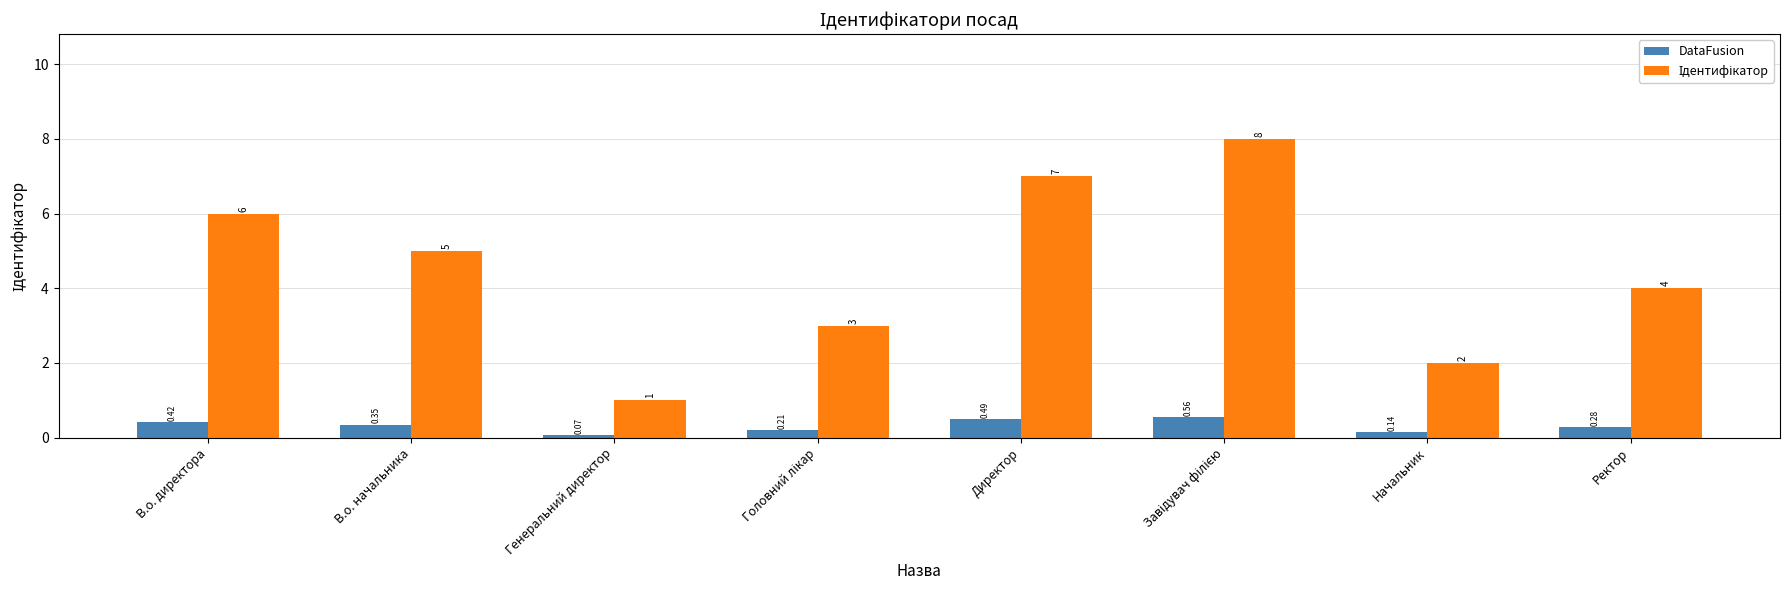

Which category has the lowest value across all series?

Генеральний директор